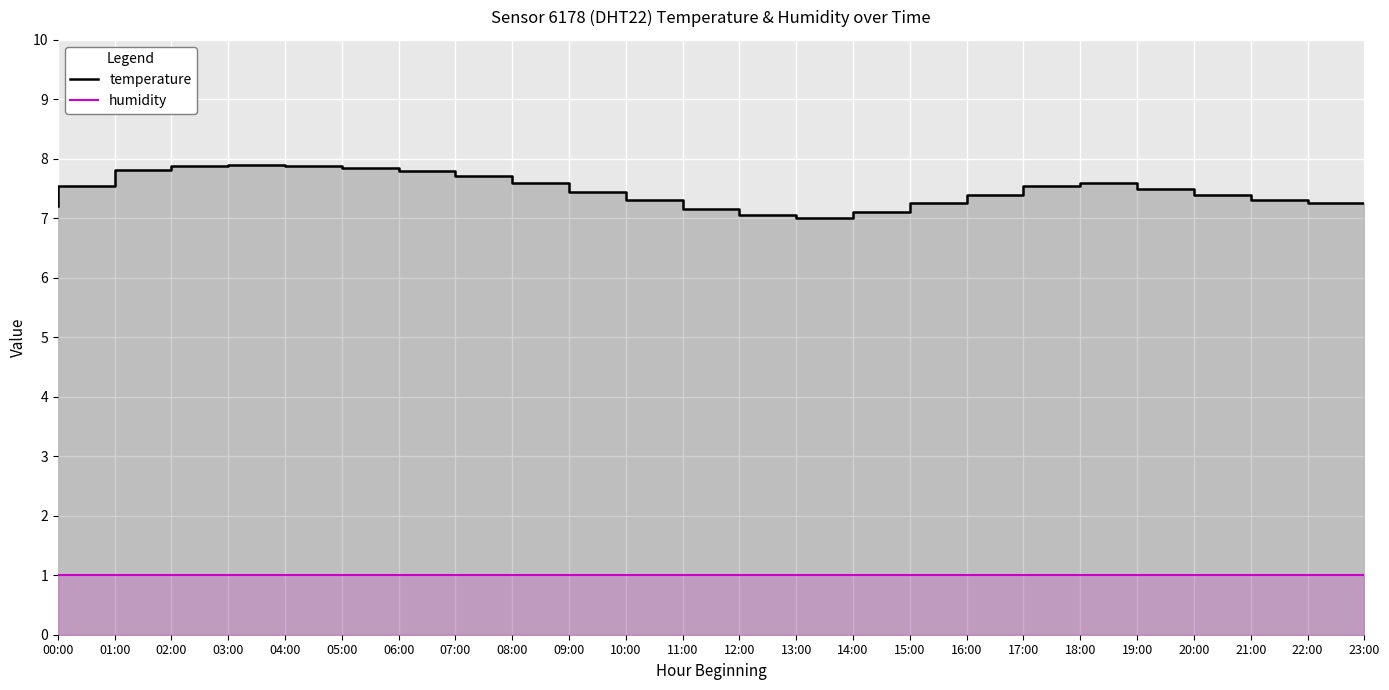

What is the difference between the highest and lowest values at 15:00?

6.1